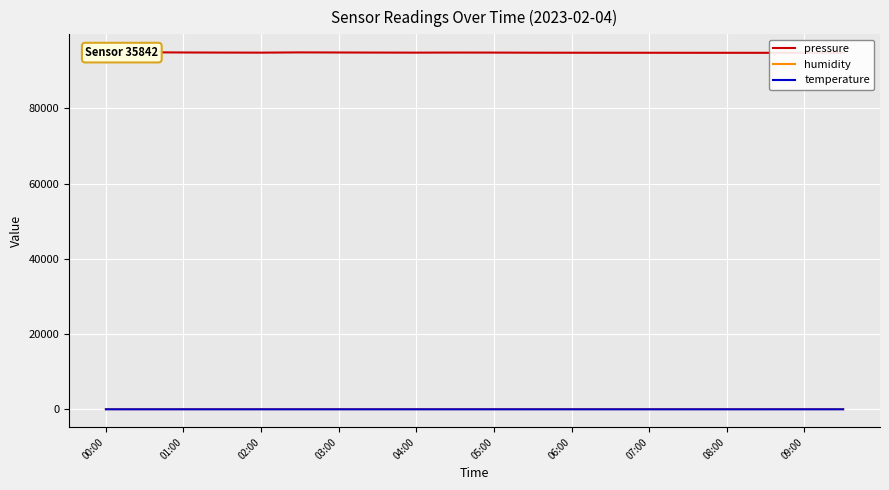

How many distinct data groups are displayed?

3